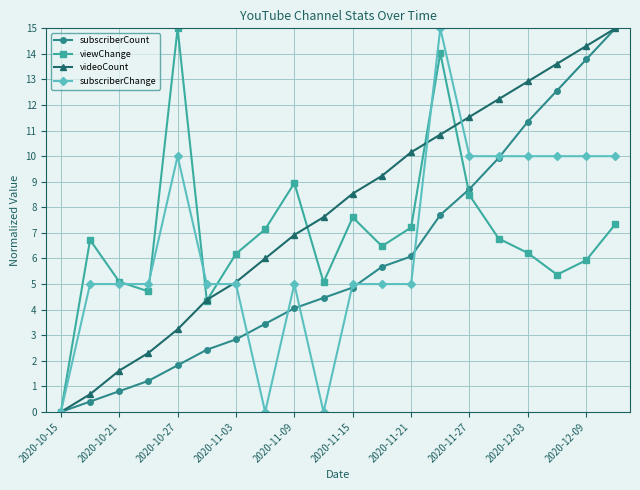

What is the maximum value for subscriberChange?

15.0